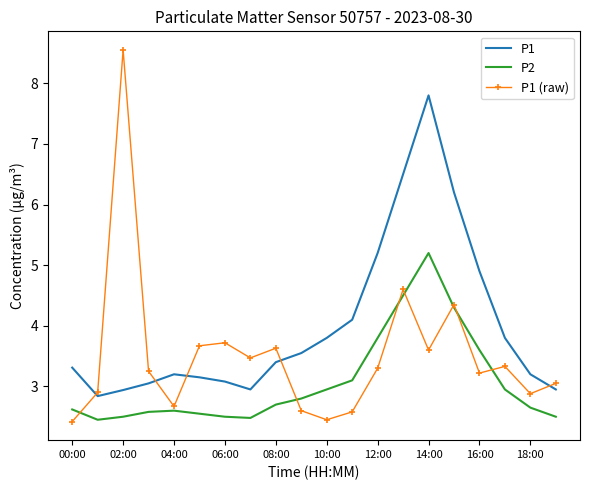

What is the minimum value shown in the chart?

2.4